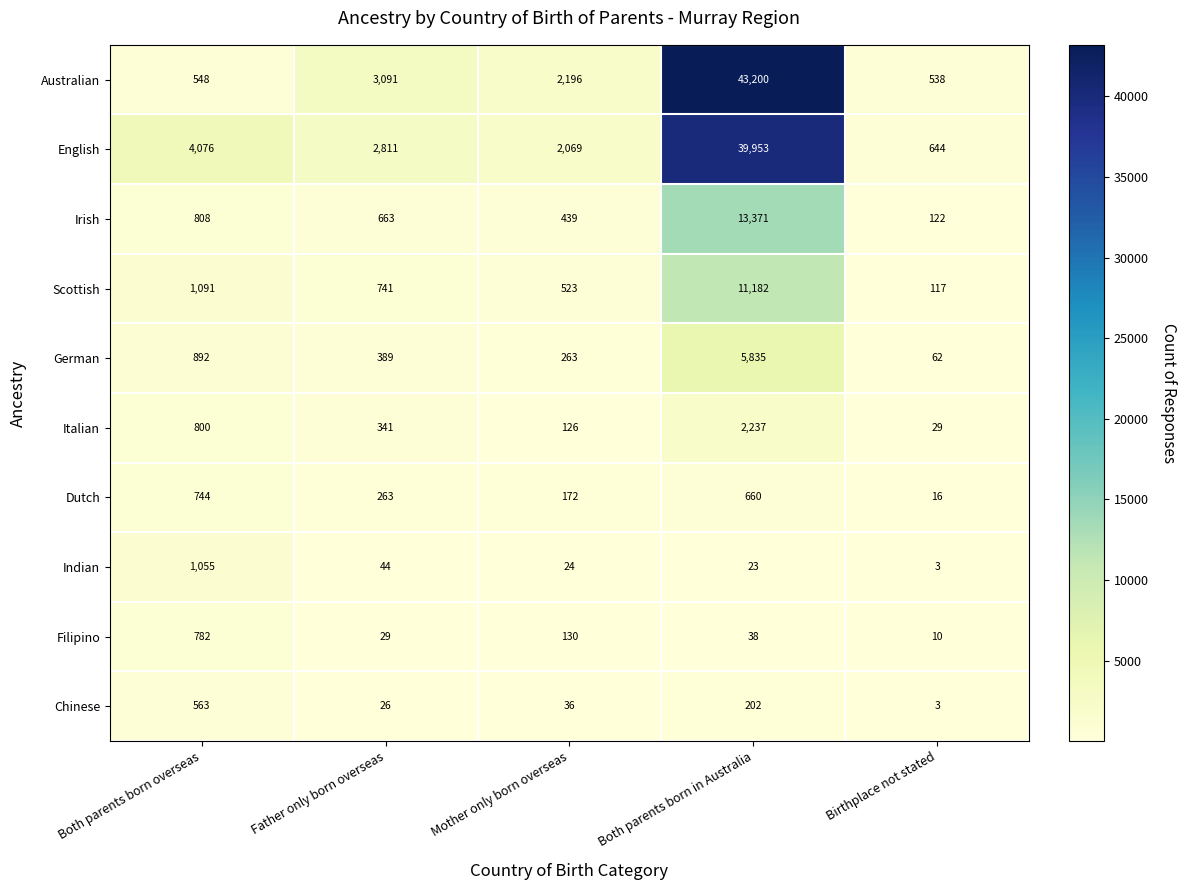

True or false: Indian has a value of 44 at Father only born overseas.

True